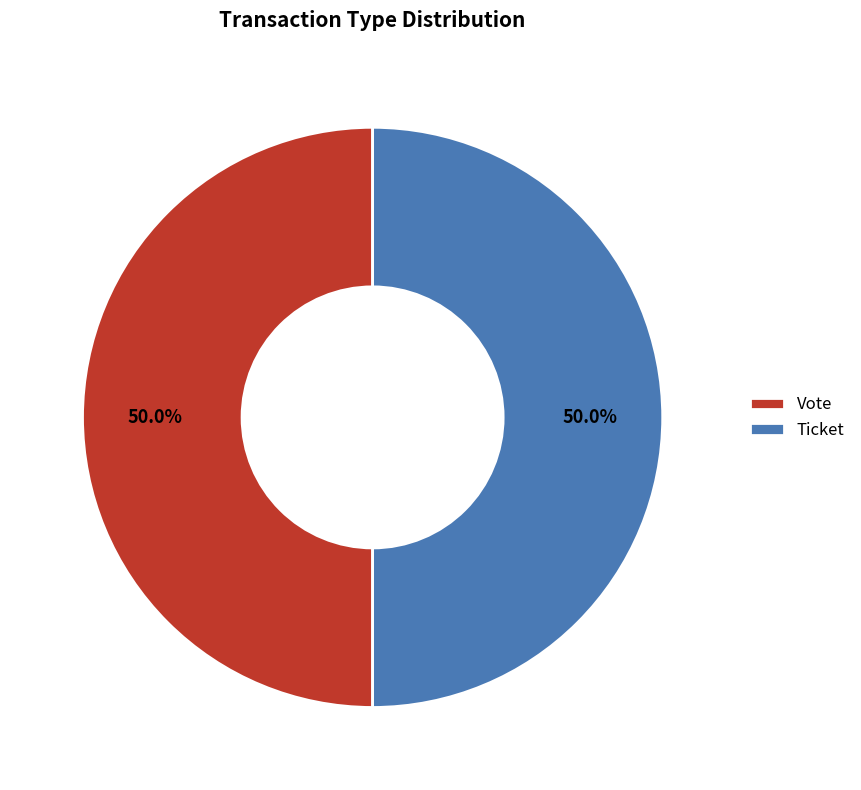

What portion of the pie excludes Vote?

50.0%